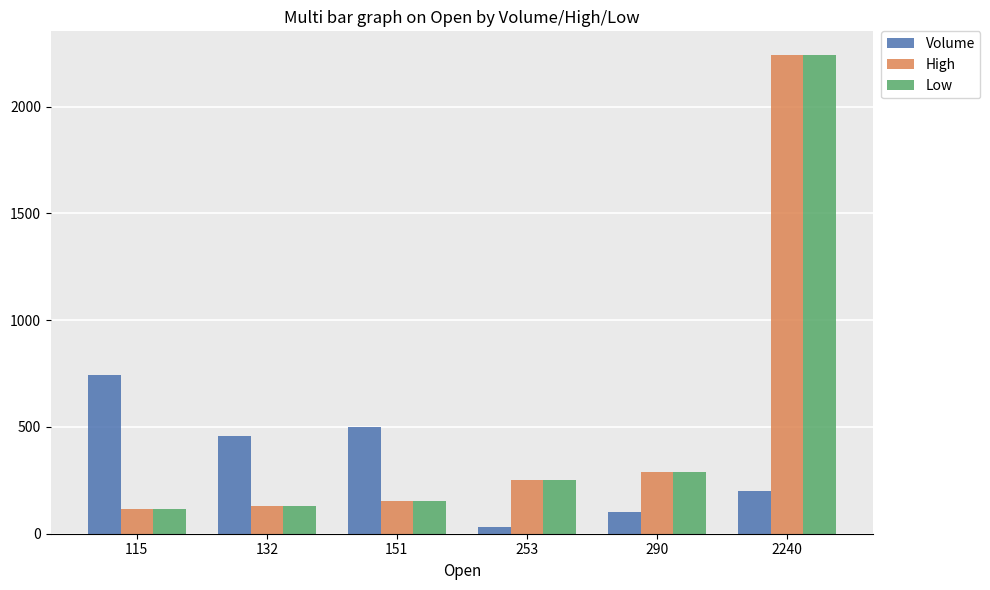

The High series shows 403 at 253. True or false?

False